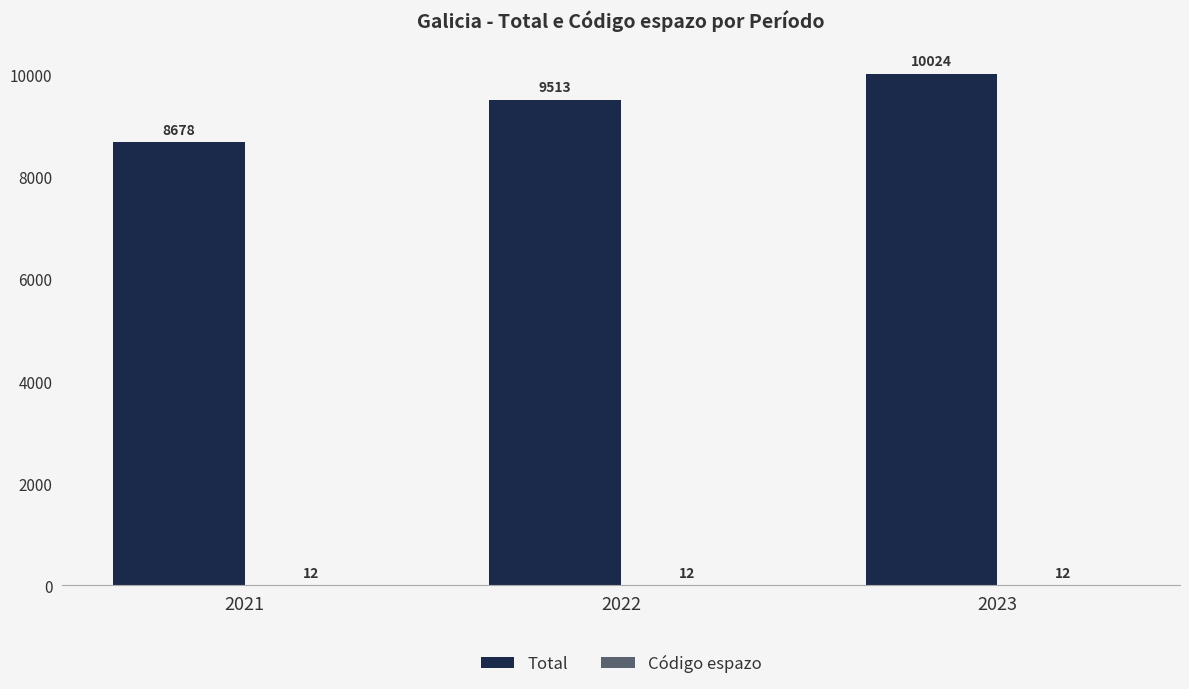

What is the approximate value of Total at 2021, to the nearest 10?

8680